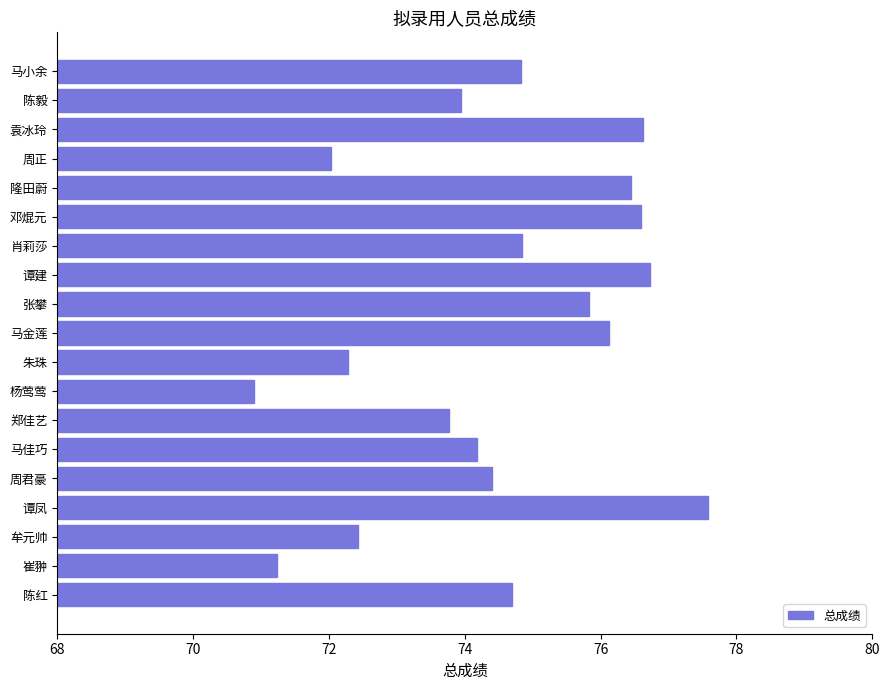

Approximately how many times larger is the value at 陈红 compared to 周君豪?

1.0